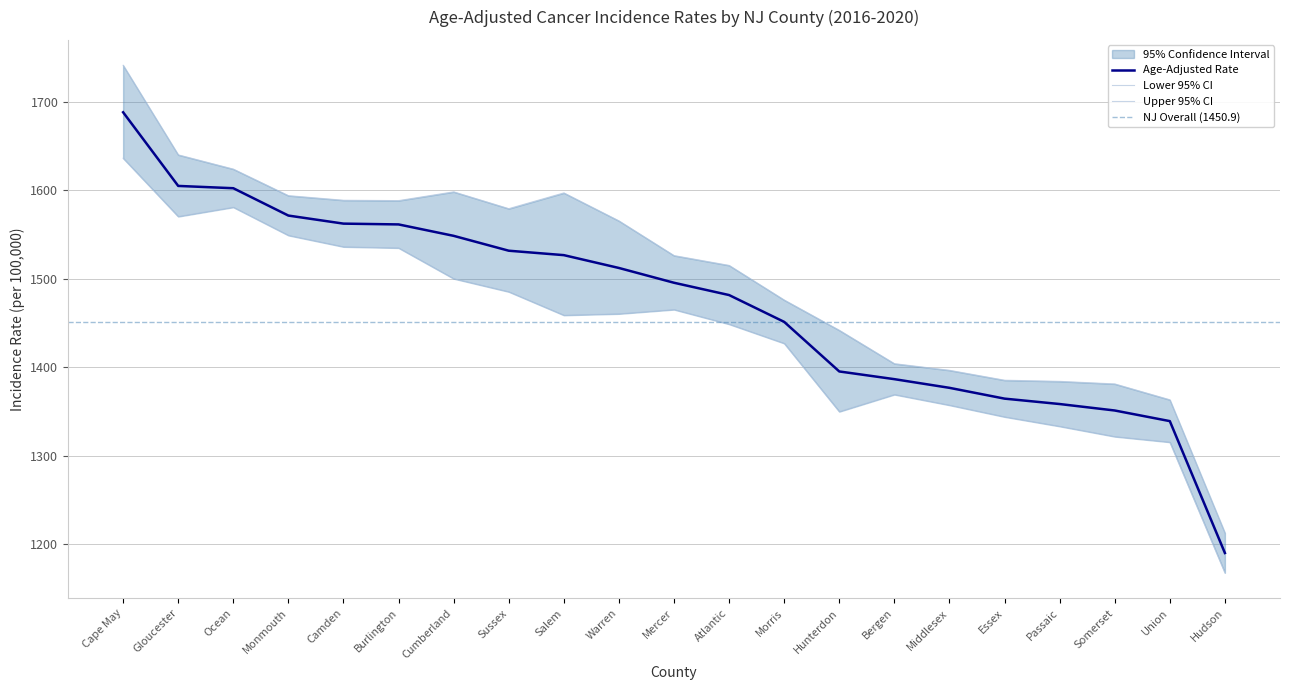

The value of Age-Adjusted Rate at Somerset is 1351.1. True or false?

True